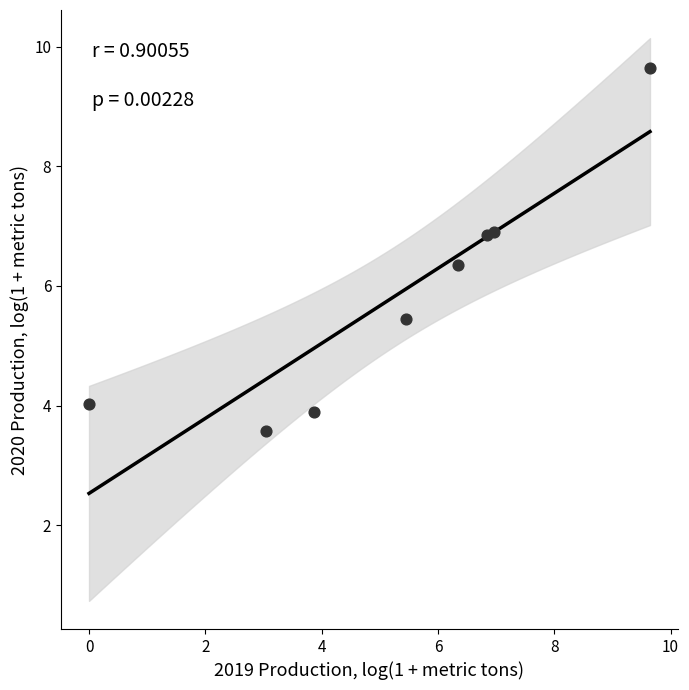

What is the range of X values (max minus min)?

9.6